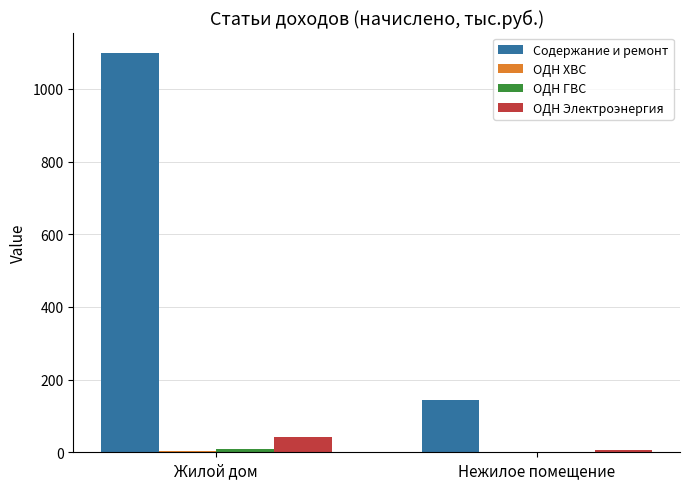

The value of Содержание и ремонт at Нежилое помещение is 211.7. True or false?

False